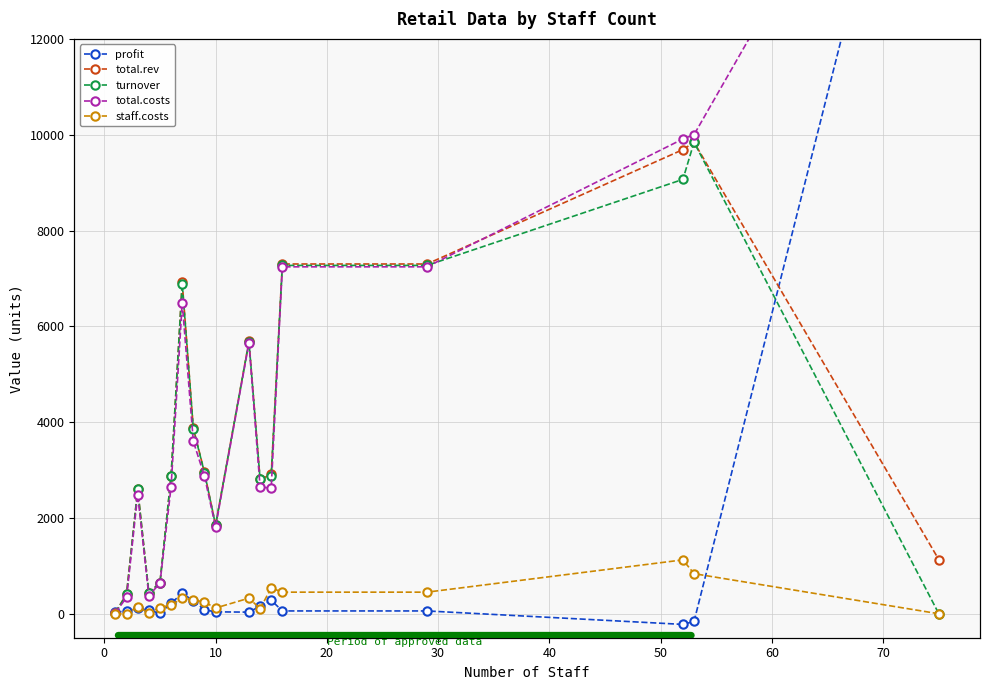

How many values in the total.costs series exceed 2870?

8